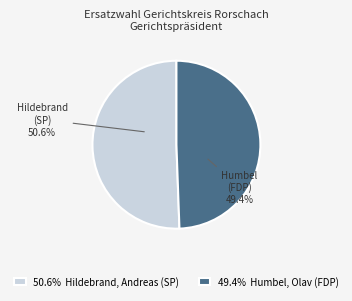

How many segments does this pie chart have?

2